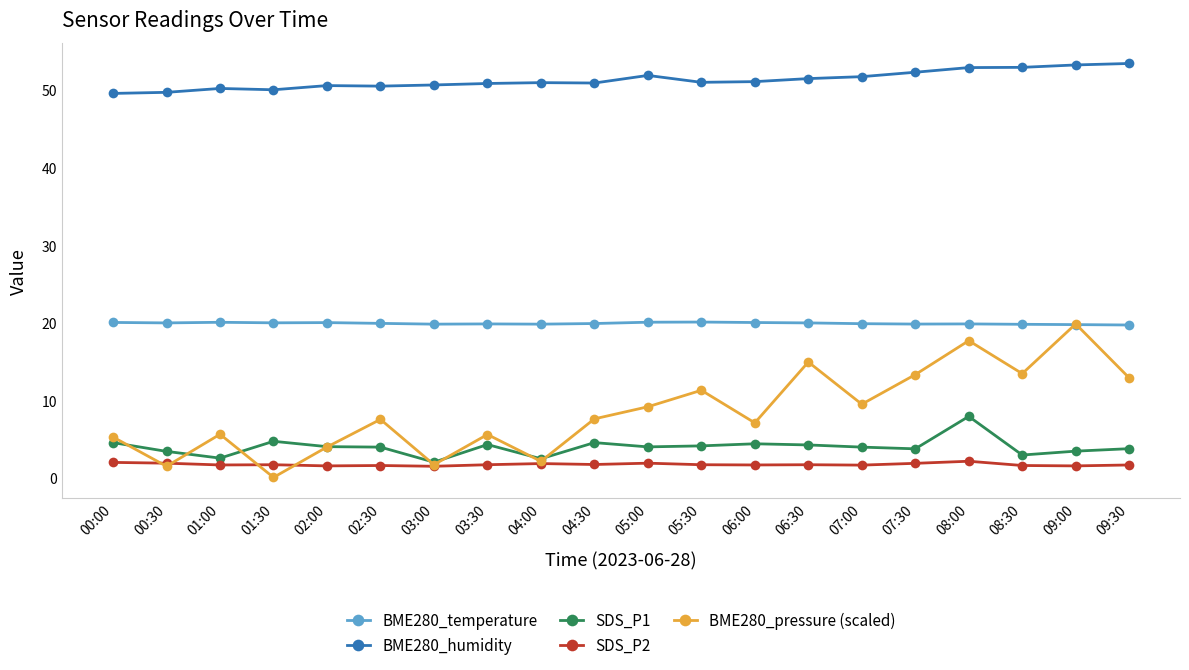

True or false: BME280_temperature has a value of 19.9 at 04:30.

True